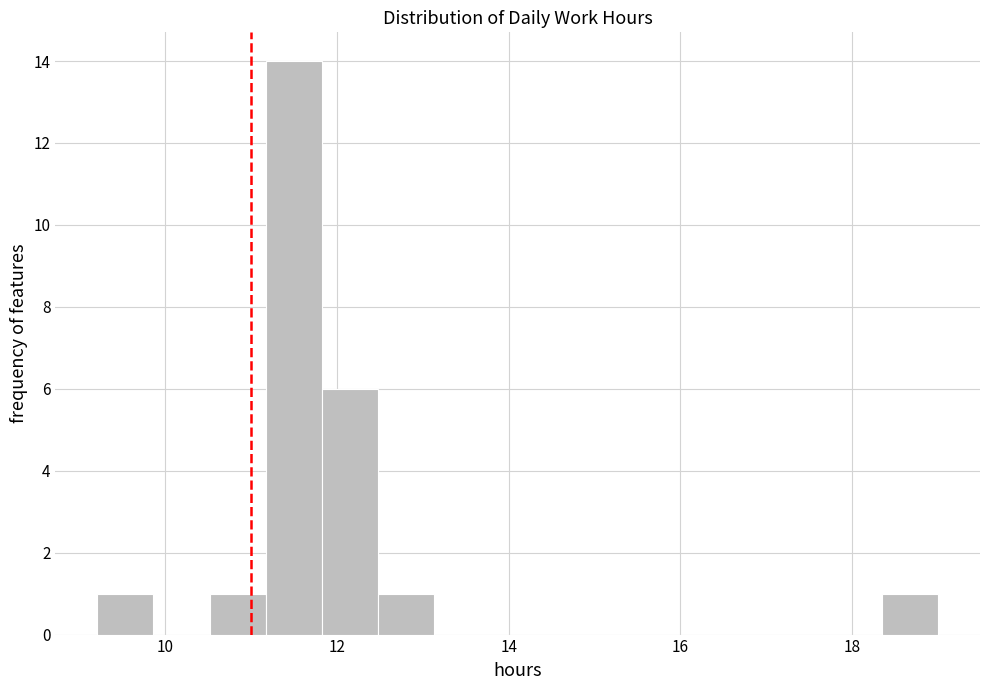

Read against the x-axis, roughly where is the centre of the tallest bar?

11.4